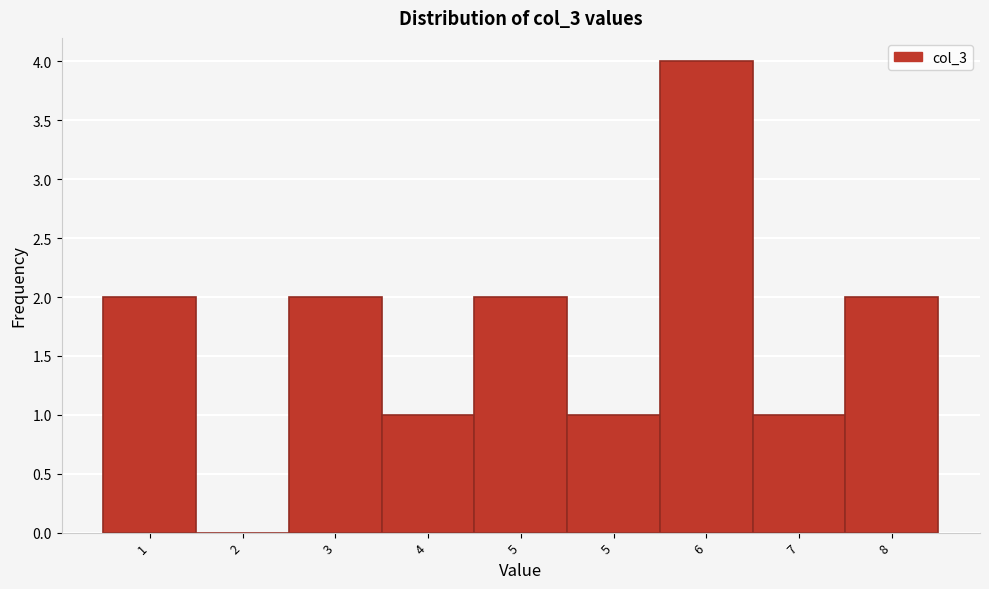

Are the bars horizontal?

No